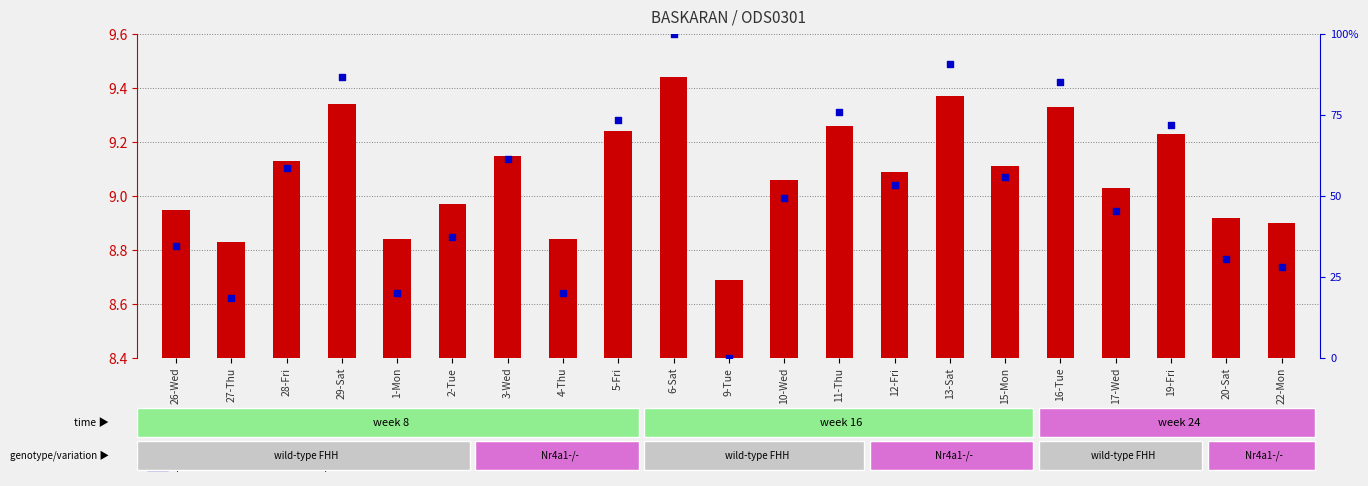

Which series has the widest spread of Y values?

percentile rank within the sample